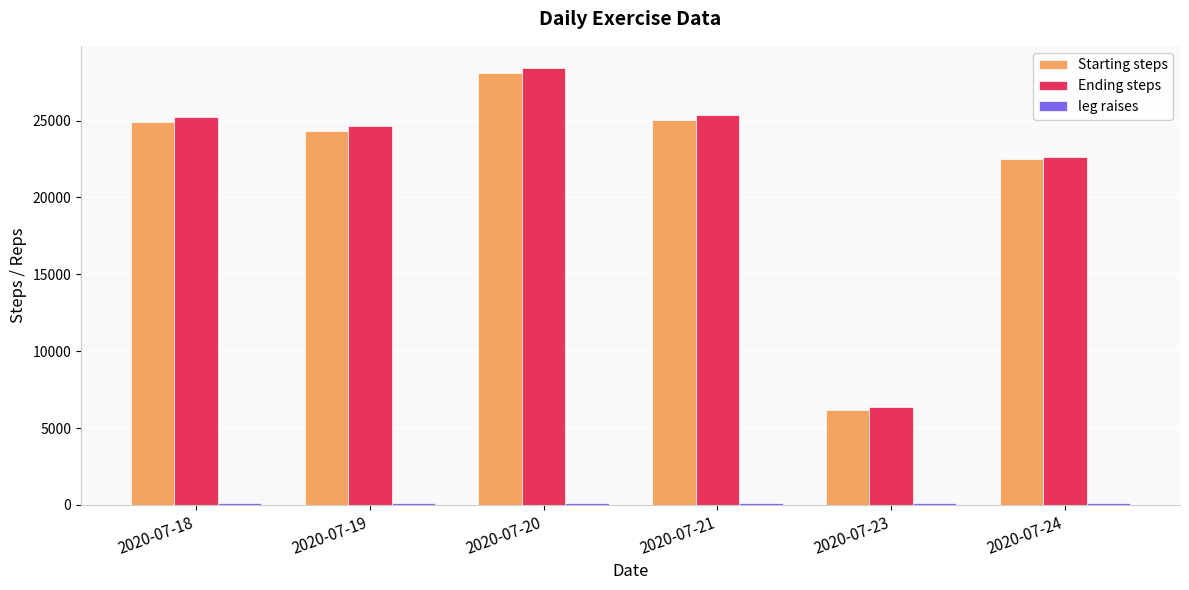

What is the difference between the highest and lowest values at 2020-07-24?

22524